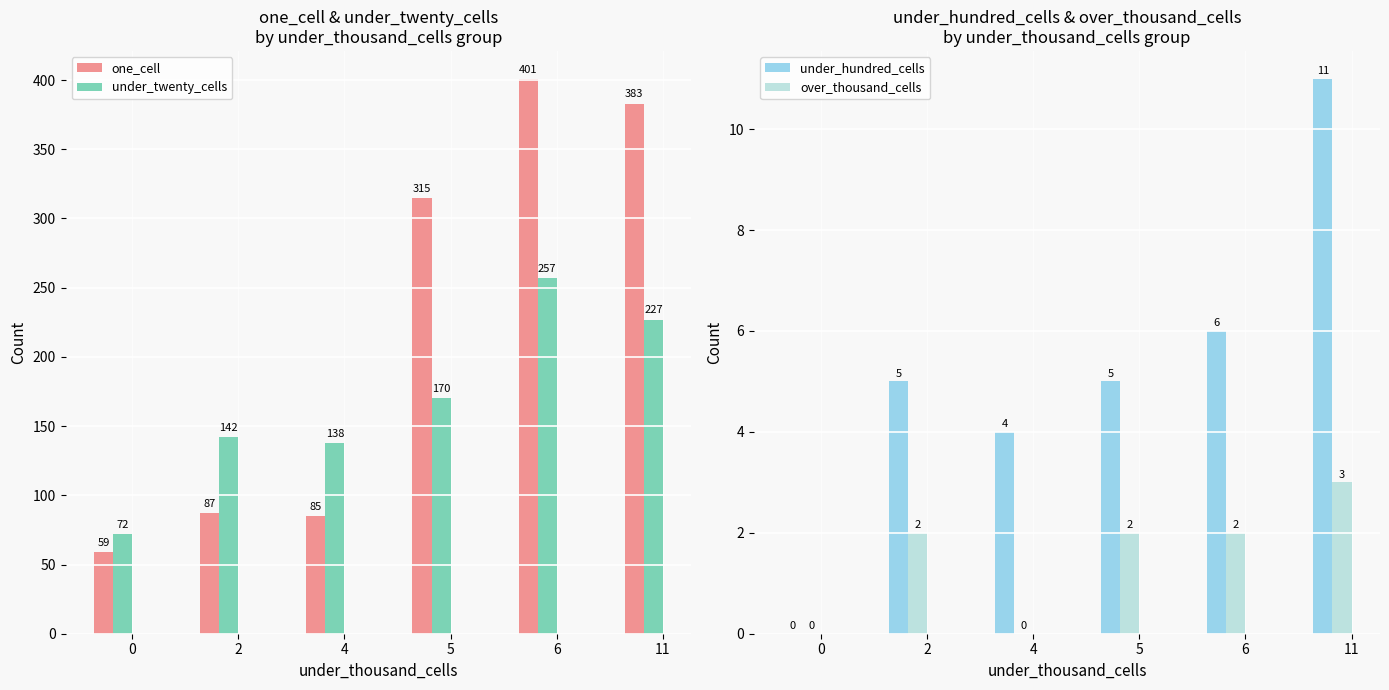

List the labels in order of one_cell value, largest first.

6, 11, 5, 2, 4, 0